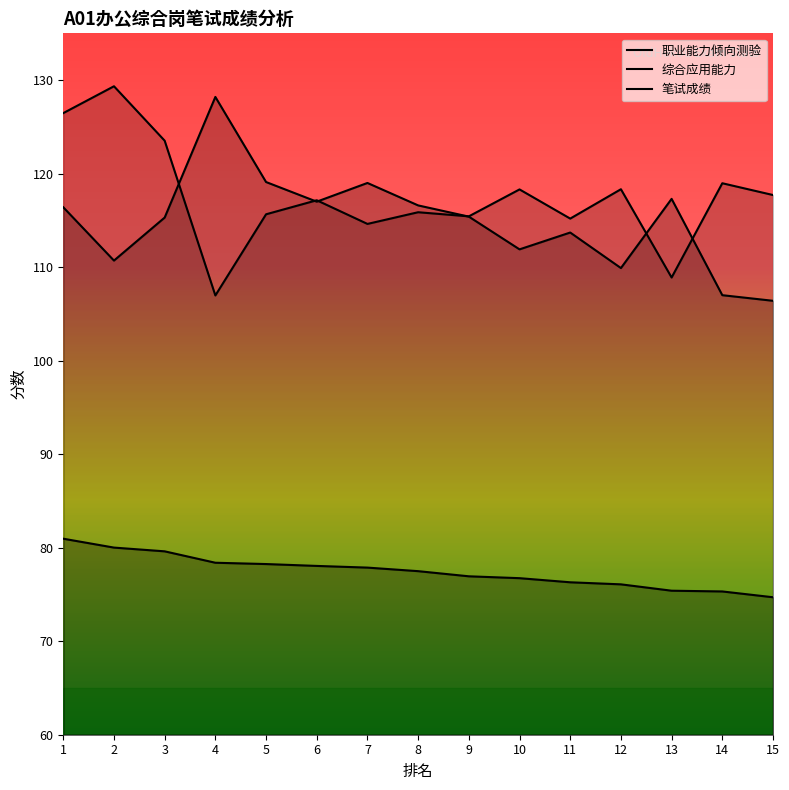

How many distinct data groups are displayed?

3